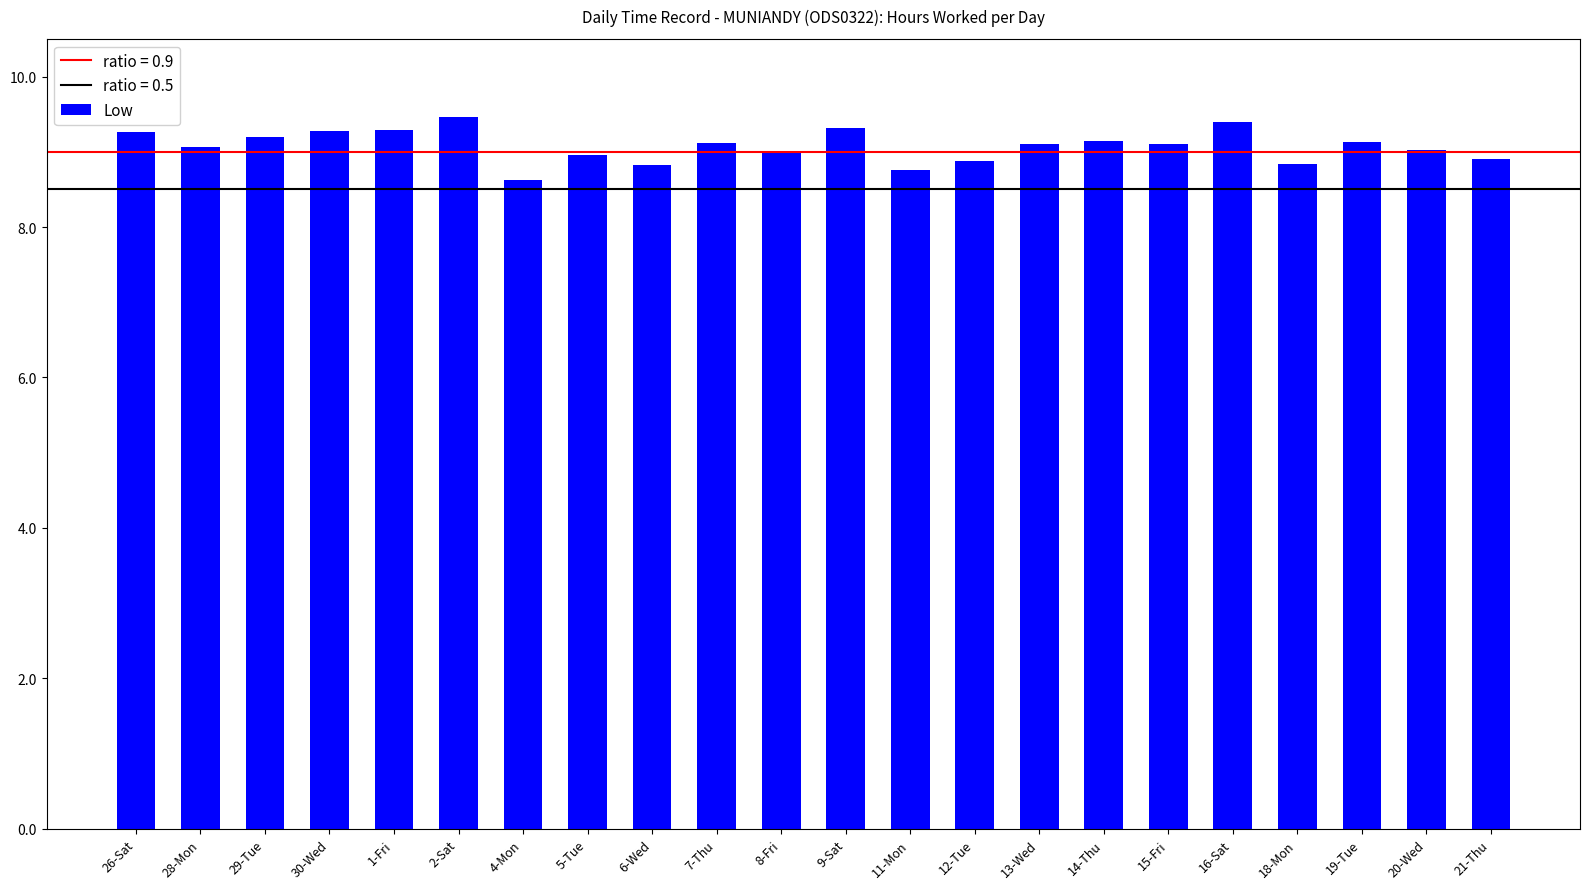

What is the smallest value displayed?

8.6